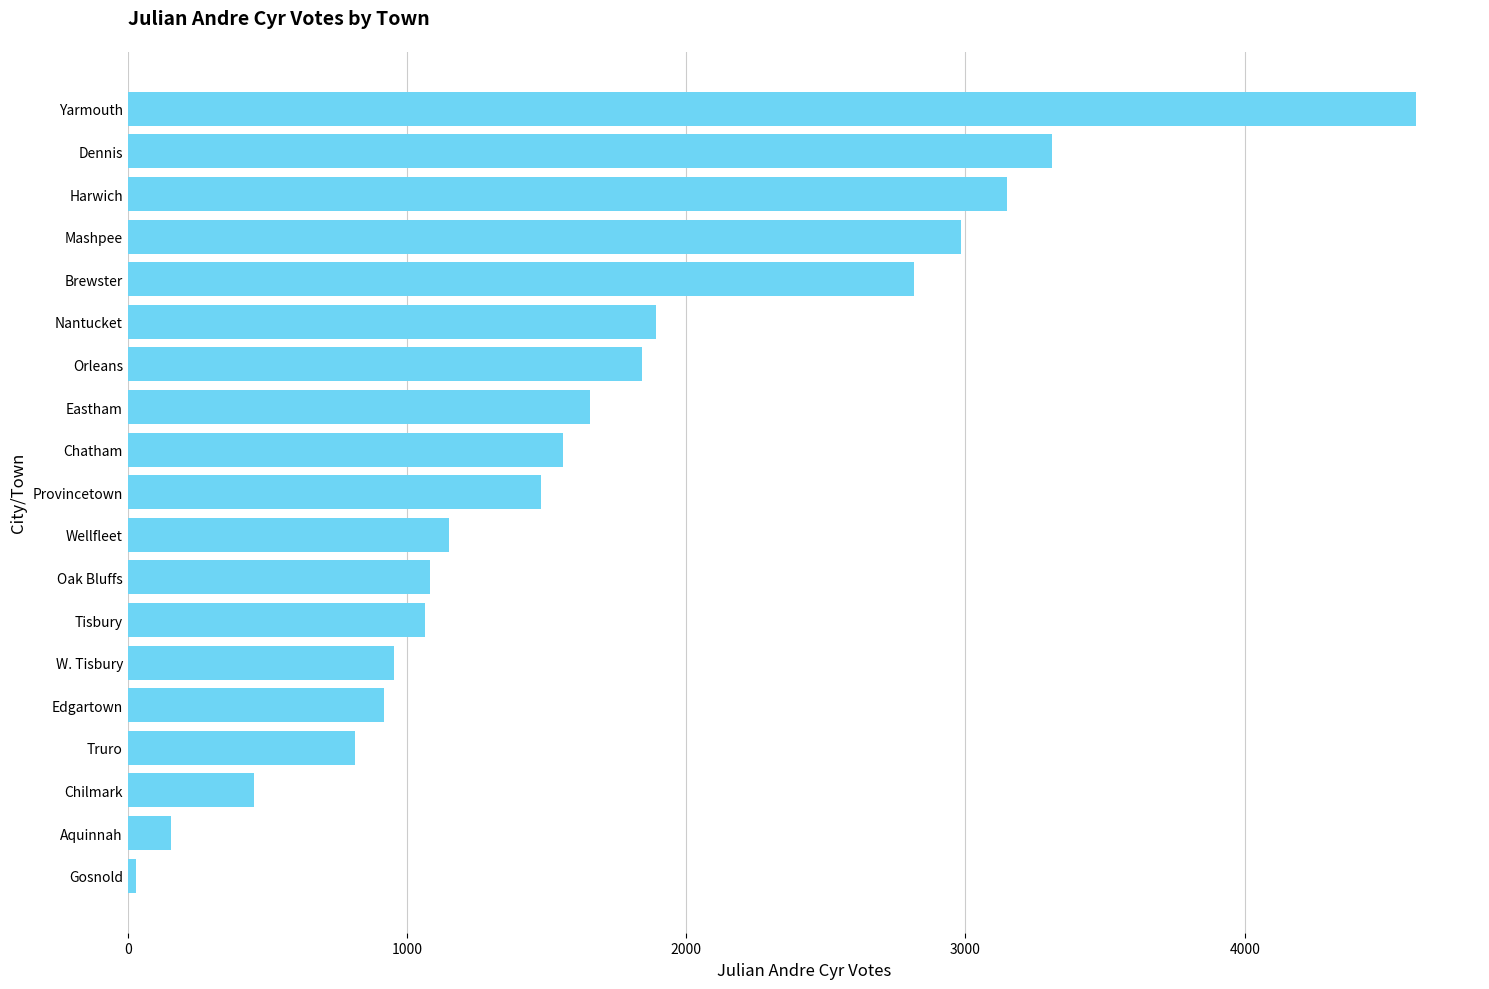

What is the greatest value displayed?

4612